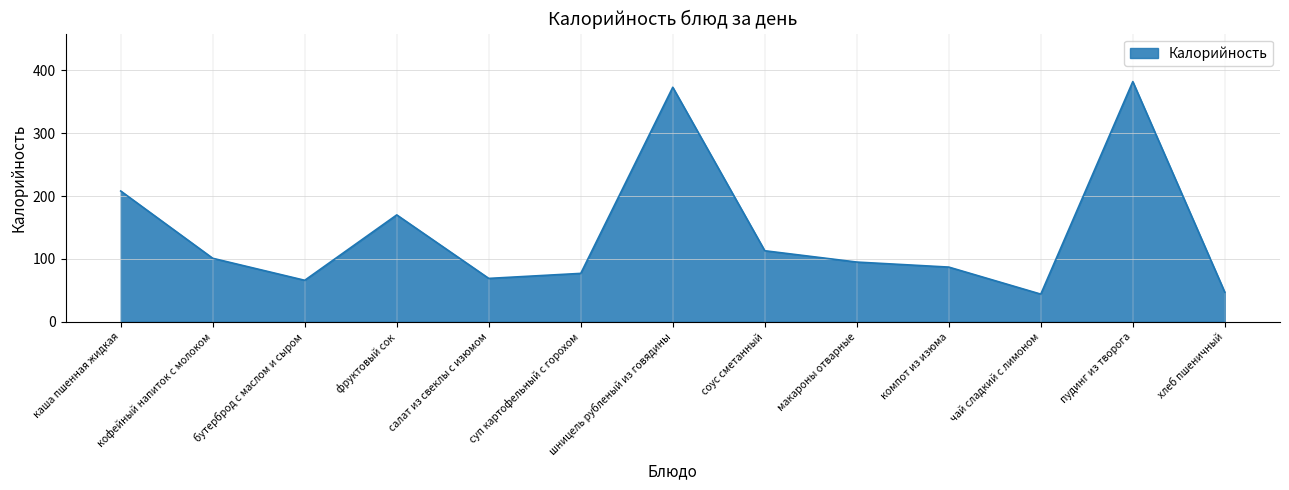

Which label corresponds to the largest value in the chart?

пудинг из творога